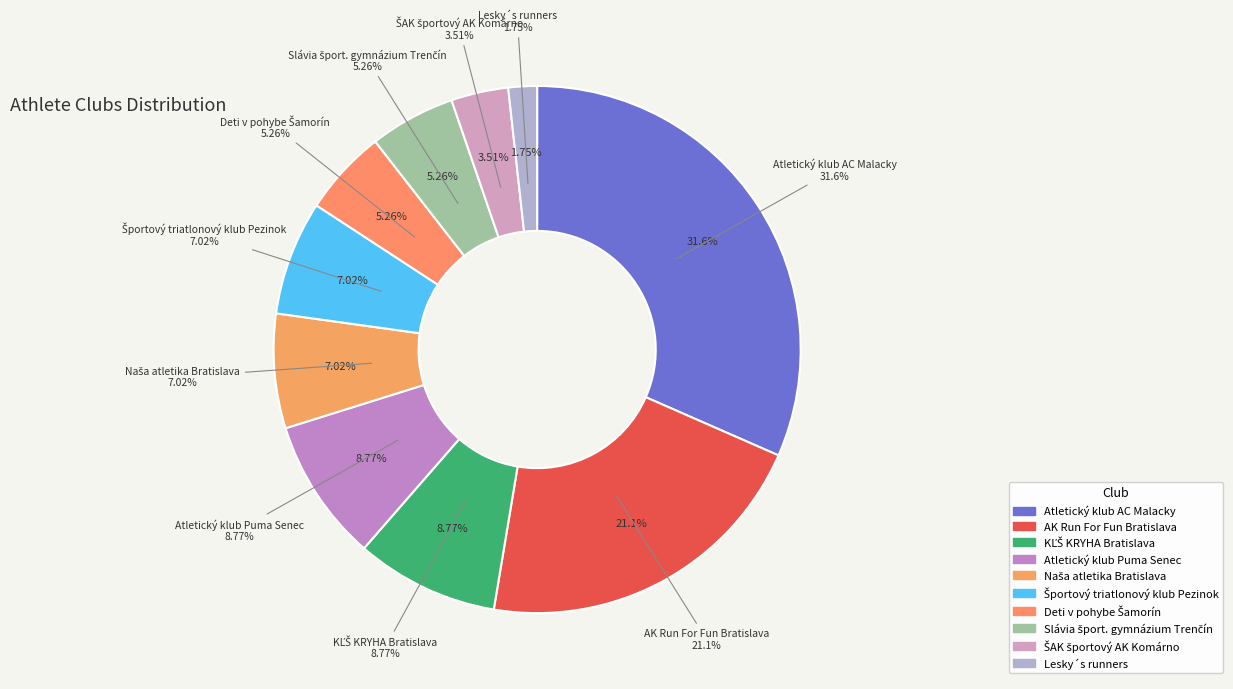

How much of the chart is everything except Naša atletika Bratislava?

93.0%